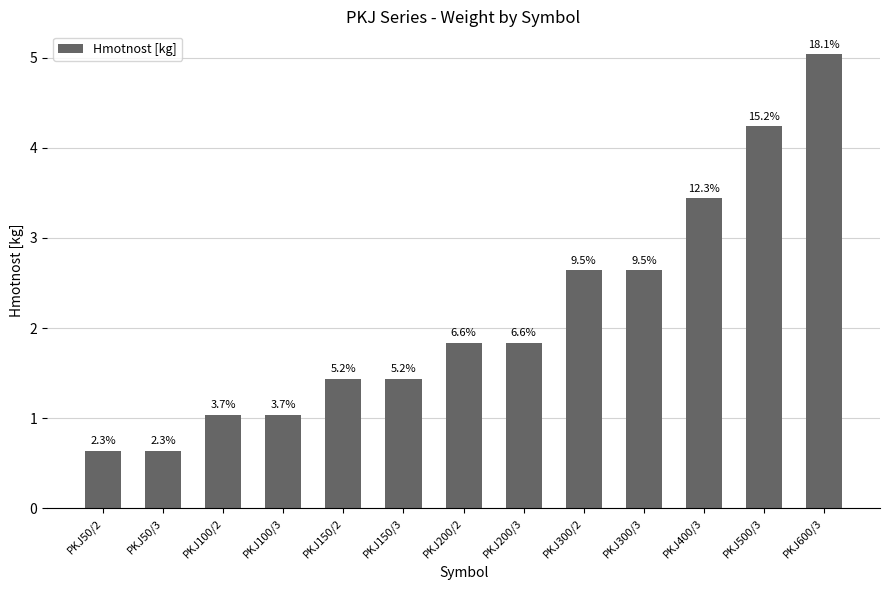

What is the approximate value at PKJ100/3?

1.0